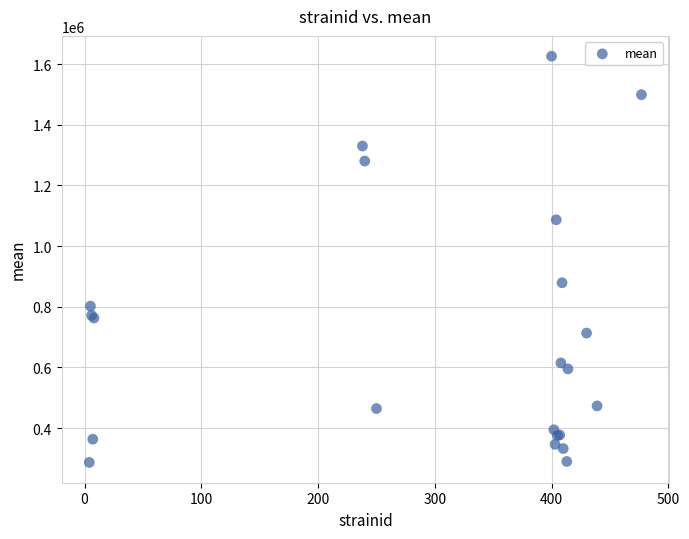

What Y value in the scatter plot is closest to 956347?

879009.1